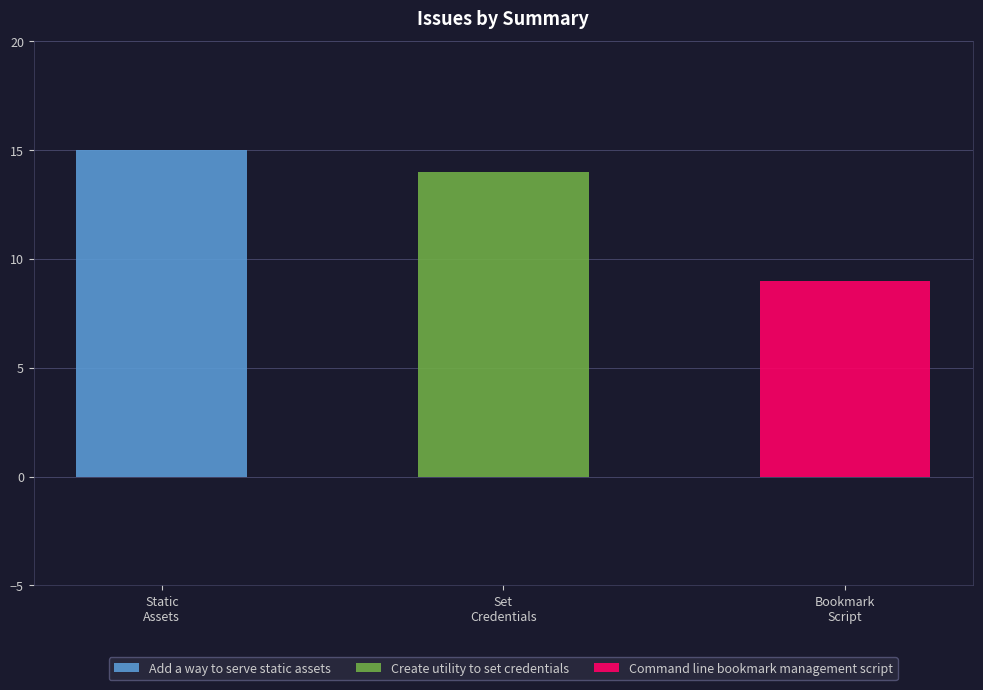

The value at Command line bookmark management script is 2. True or false?

False